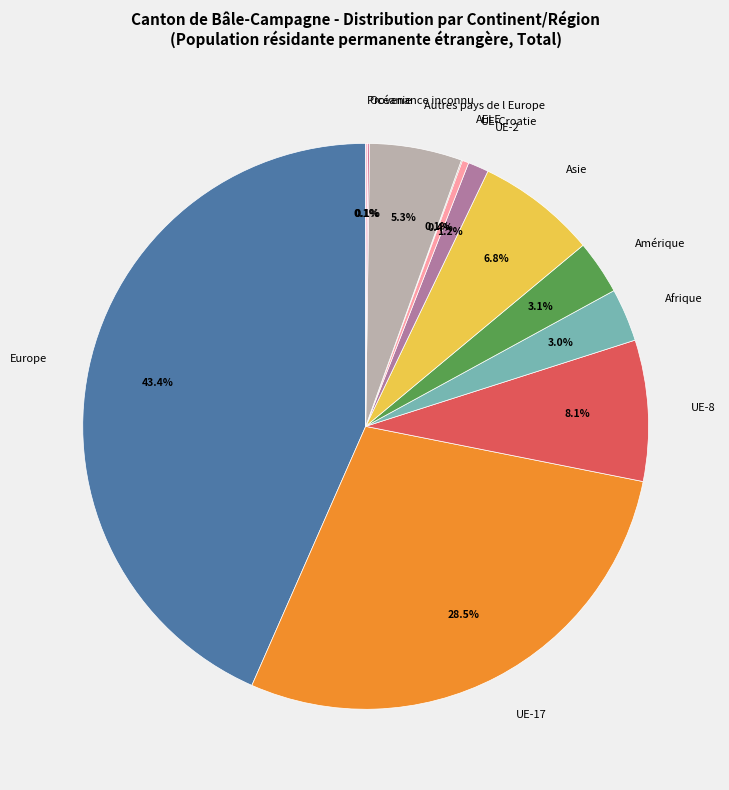

How much of the chart is everything except UE-8?

91.9%